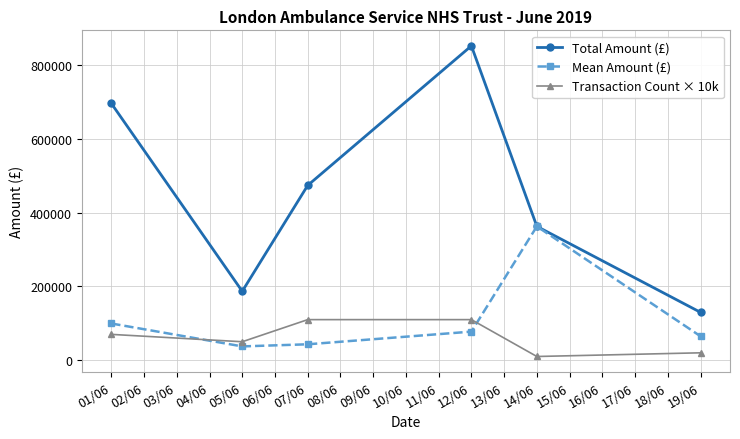

What value does the Transaction Count × 10k series have at 07/06?

110000.0